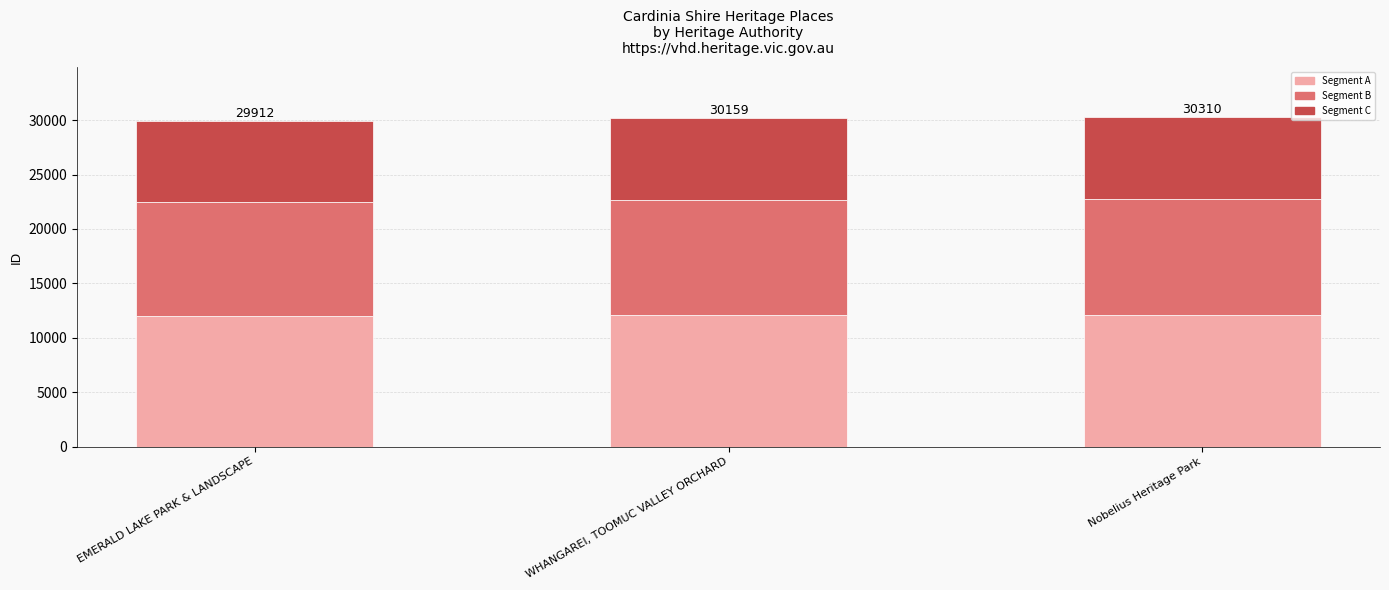

Is it true that Segment A equals 15957.9 at WHANGAREI, TOOMUC VALLEY ORCHARD?

False